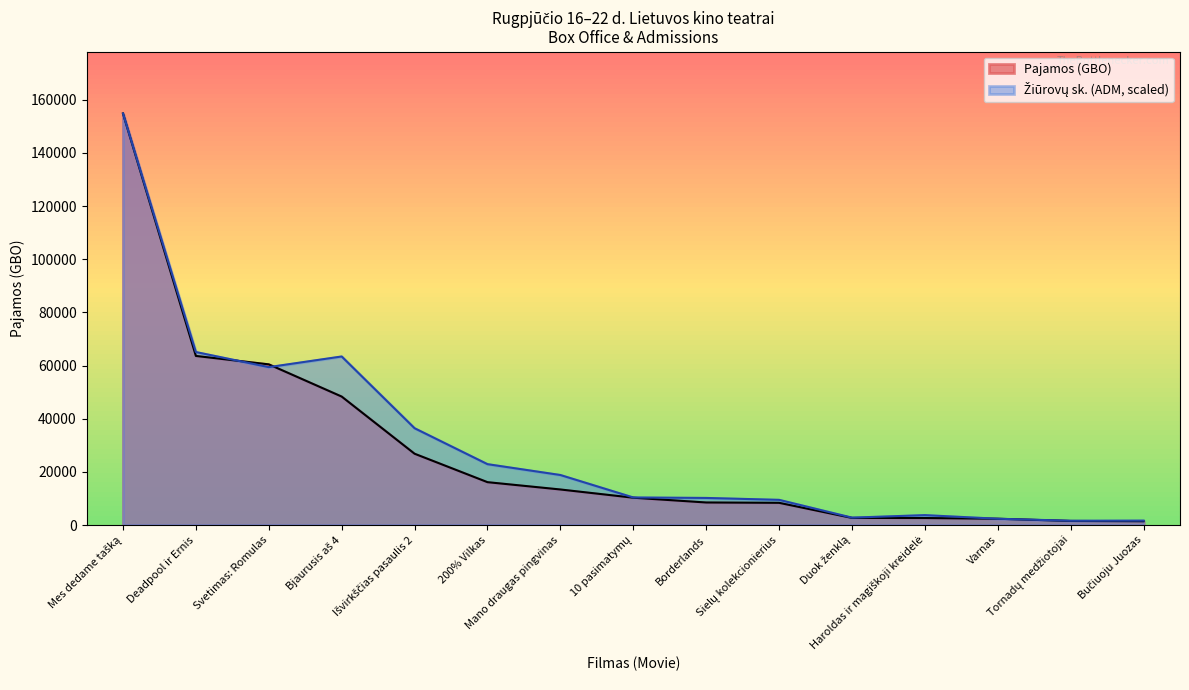

At which category does Žiūrovų sk. (ADM) reach its first local valley?

Svetimas: Romulas